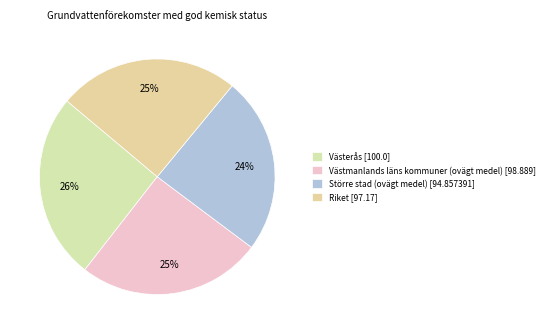

Which category has the smallest portion of the pie?

Större stad (ovägt medel)